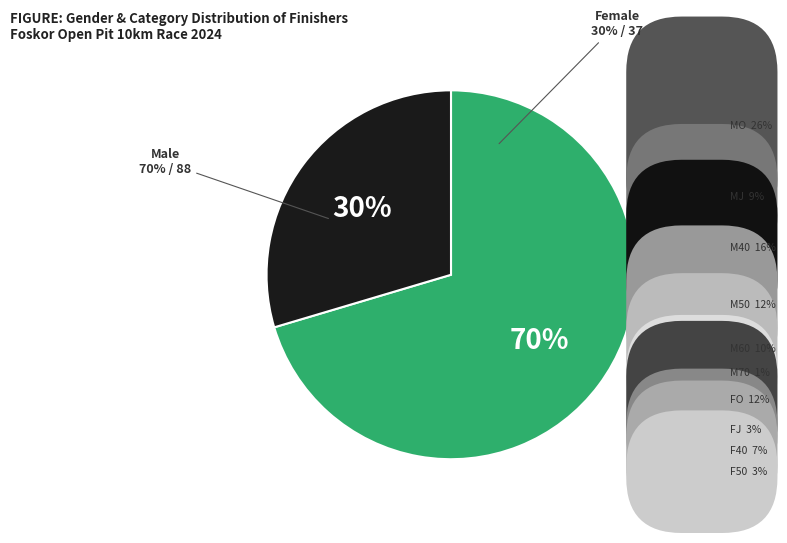

To the nearest percent, what is the combined percentage of F and M?

100%